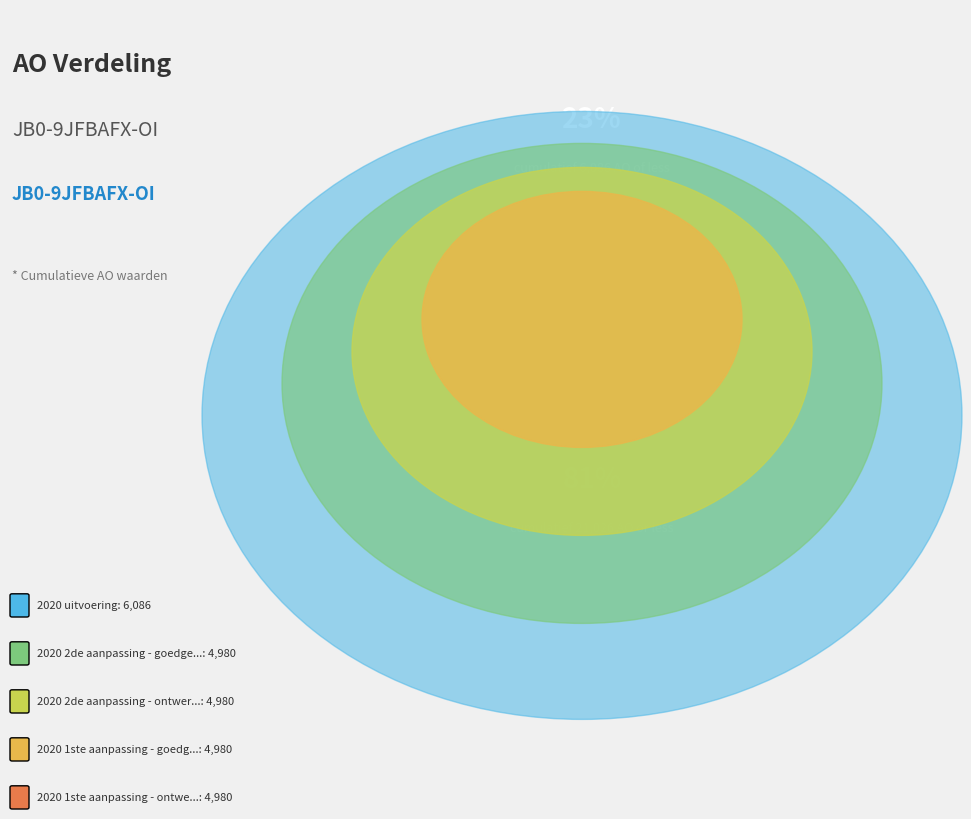

How many segments does this pie chart have?

5